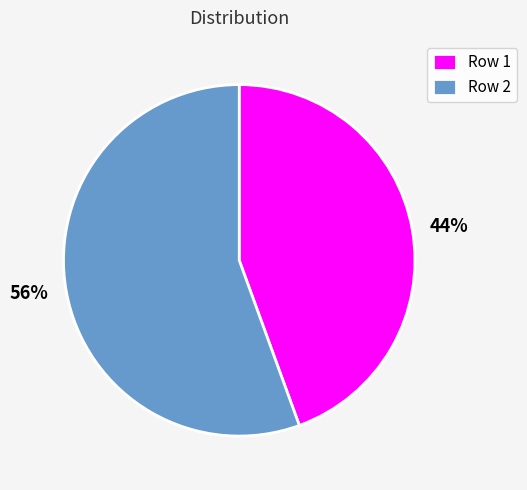

How many segments does this pie chart have?

2